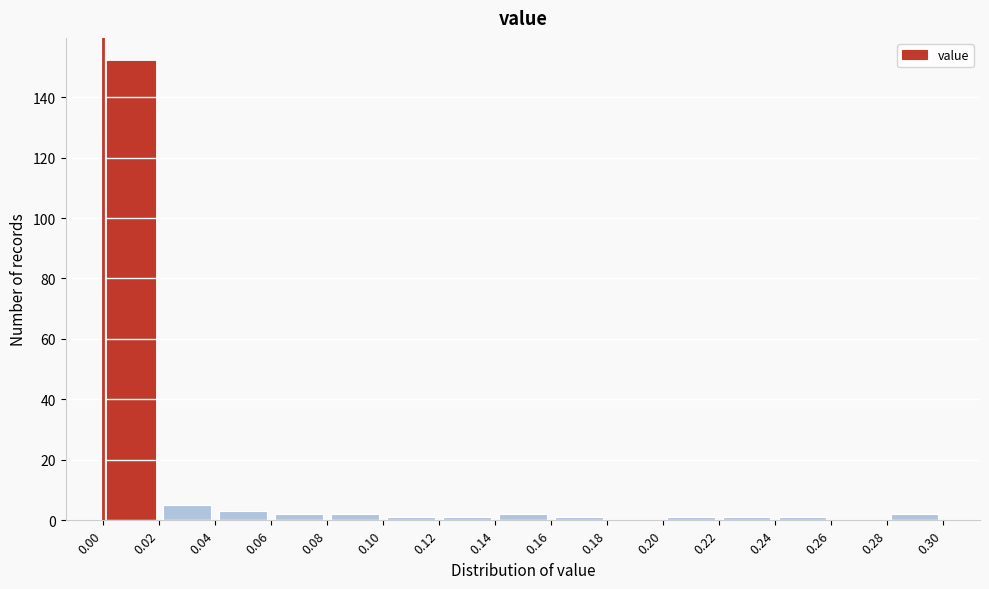

Reading left to right, list every bar in this chart as the range it spans on the x-axis followed by its height. The values are not printed on the chart, so give them approximately, as read against the axis.

0.00 to 0.02: 152
0.02 to 0.04: 6
0.04 to 0.06: 4
0.06 to 0.08: 2
0.08 to 0.10: 2
0.10 to 0.12: under 2
0.12 to 0.14: under 2
0.14 to 0.16: 2
0.16 to 0.18: under 2
0.18 to 0.20: 0
0.20 to 0.22: under 2
0.22 to 0.24: under 2
0.24 to 0.26: under 2
0.26 to 0.28: 0
0.28 to 0.30: 2